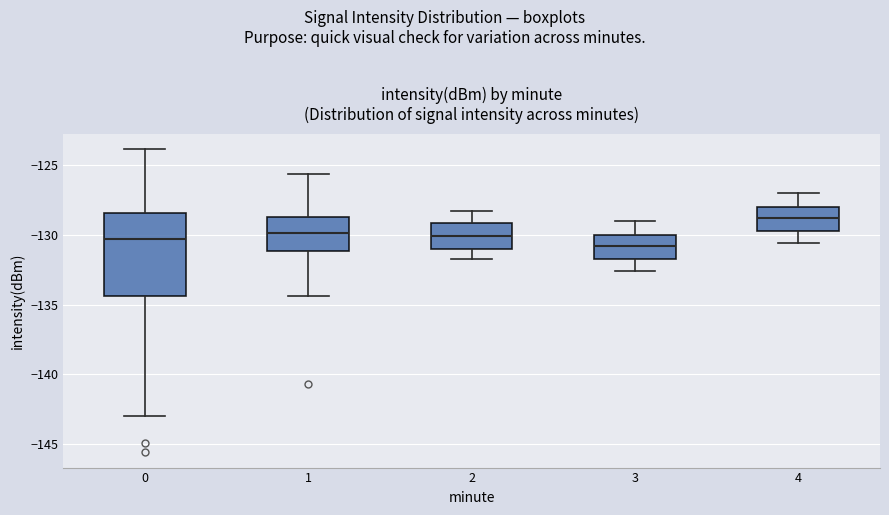

Where does the upper whisker of the box at x = 3 end on the y-axis? The values are not printed on the chart, so give them approximately, as read against the axis.

-129.0